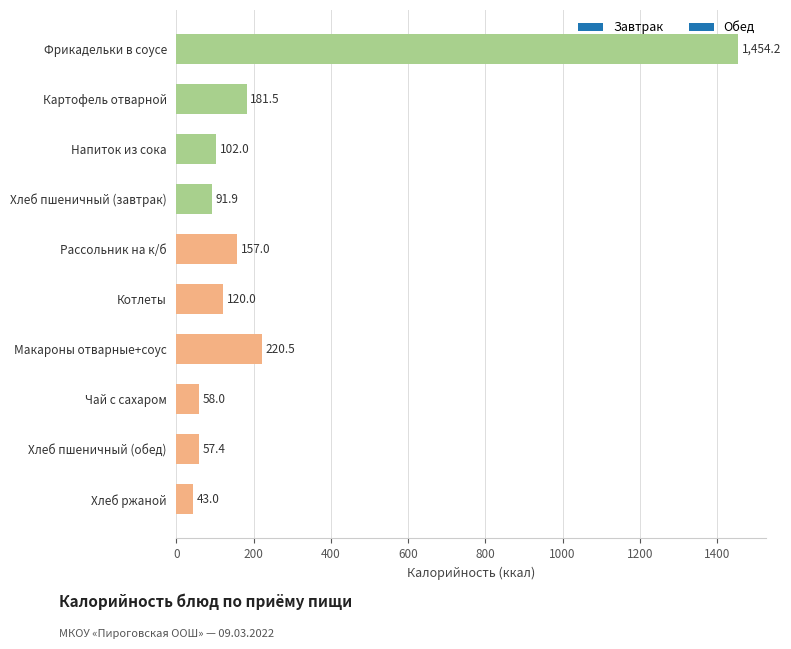

How many values are below 120?

5